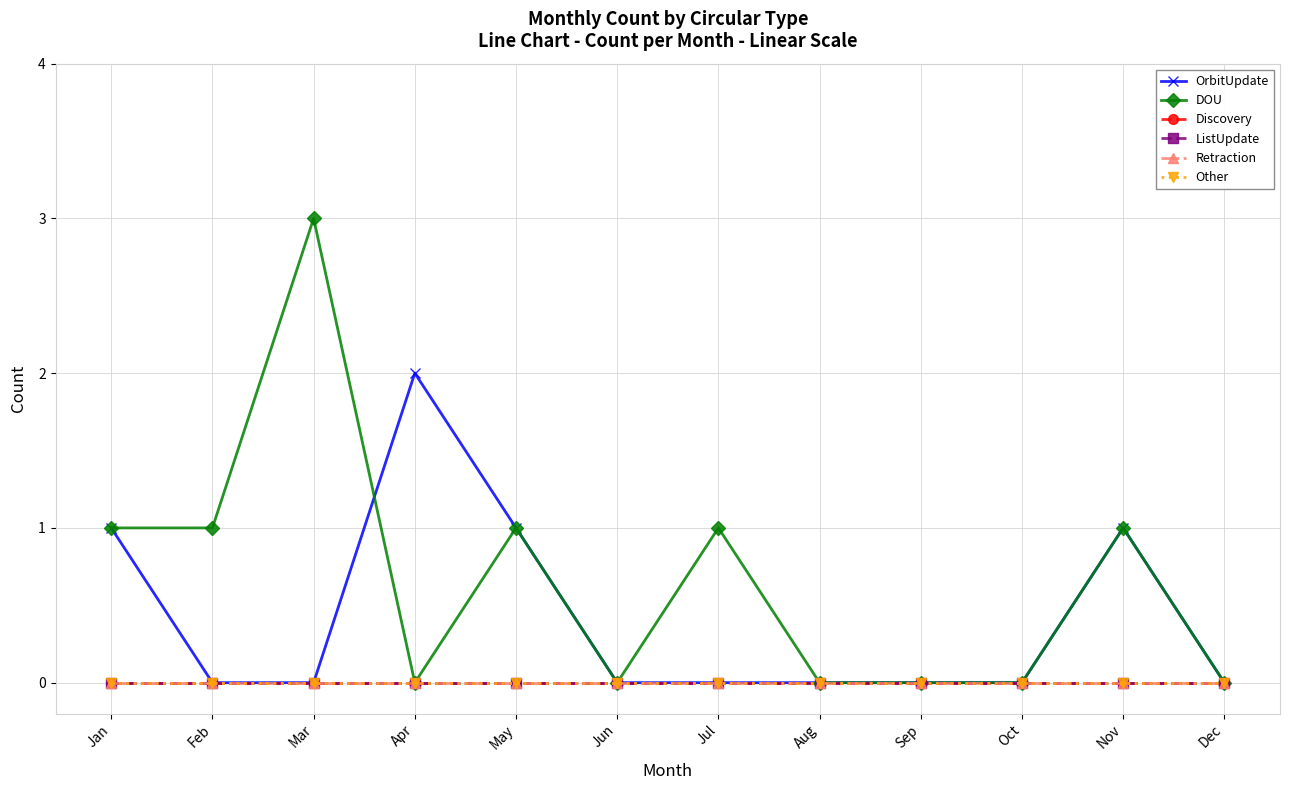

True or false: ListUpdate and Discovery cross at least once.

False